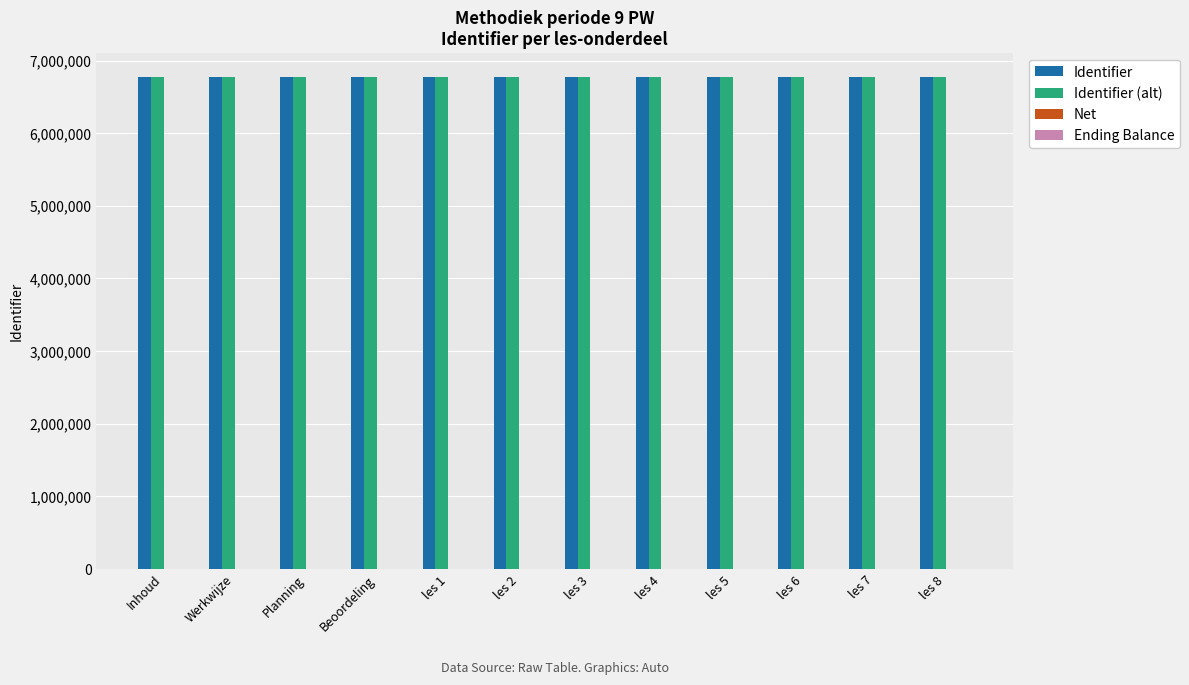

The value of Identifier at Werkwijze is 4637178. True or false?

False